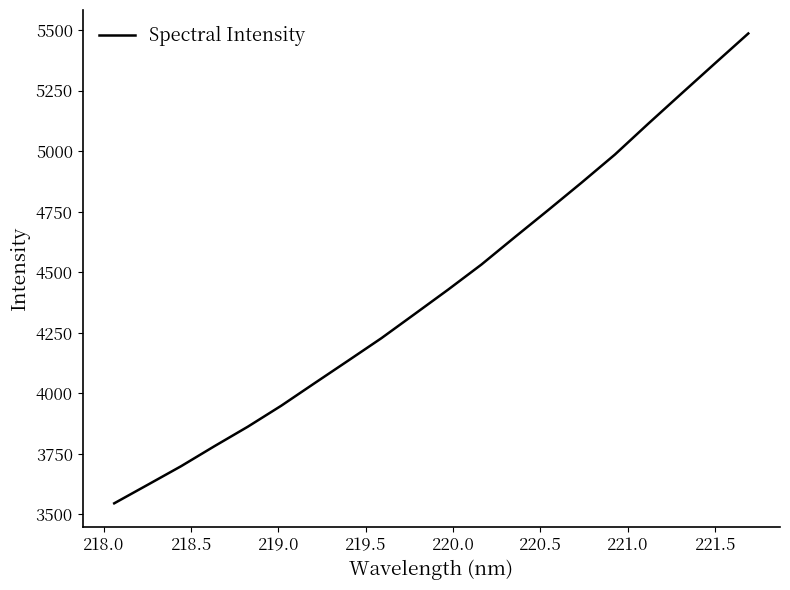

What is the difference between the maximum and minimum values?

1940.5